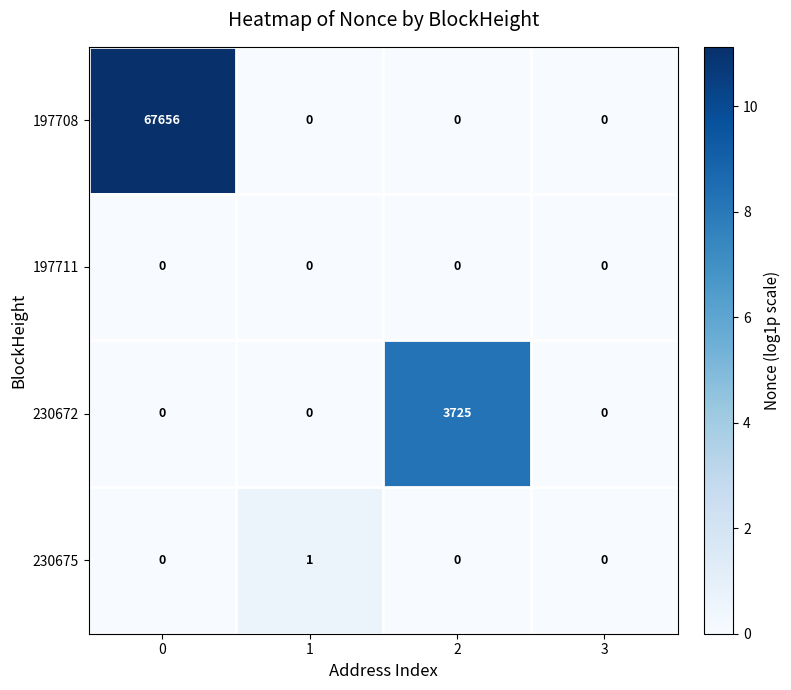

Reading right to left, extract all data points from this chart.

197708: 0	0	0	67656
197711: 0	0	0	0
230672: 0	3725	0	0
230675: 0	0	1	0